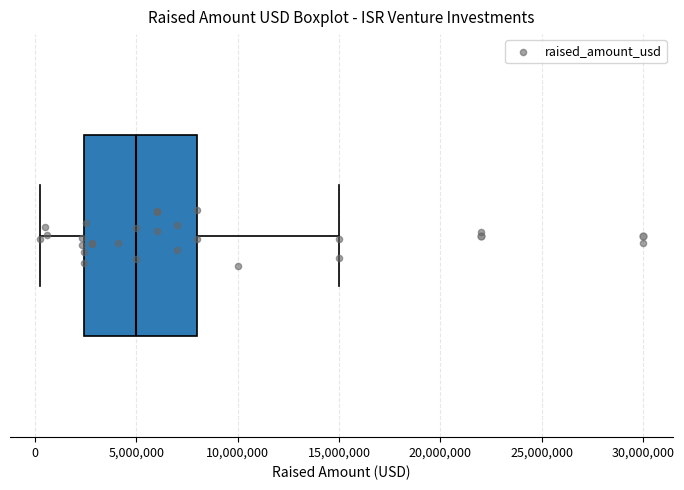

Where is the left edge of the box on the x-axis? The values are not printed on the chart, so give them approximately, as read against the axis.

2500000